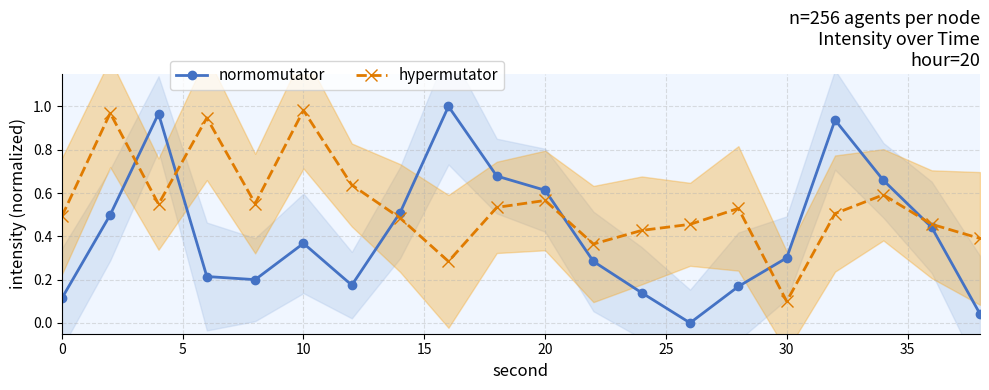

How many series are shown in this chart?

2